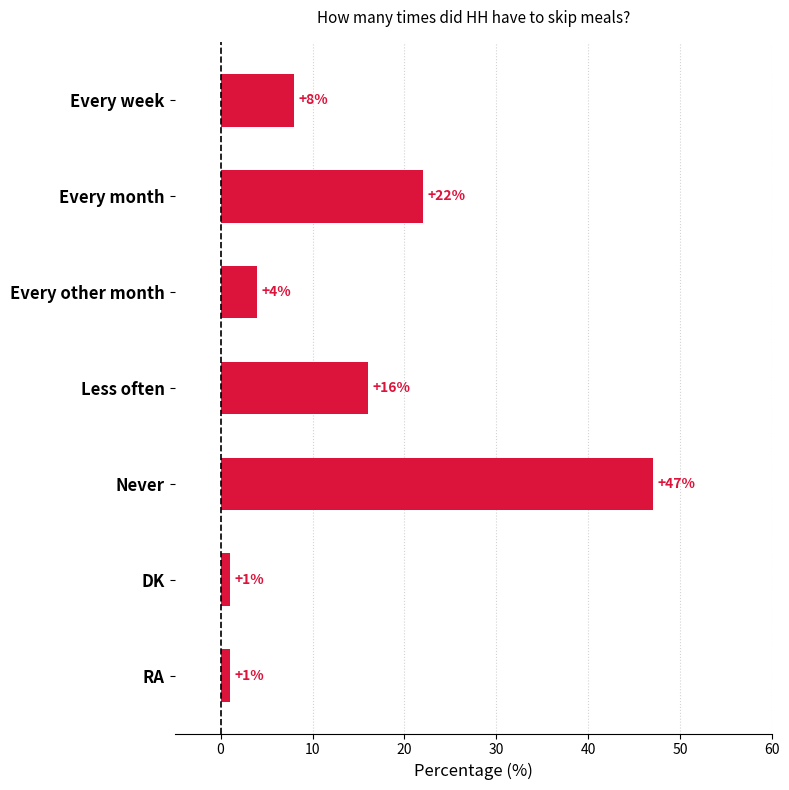

Is it true that the value at Every other month is 6?

False